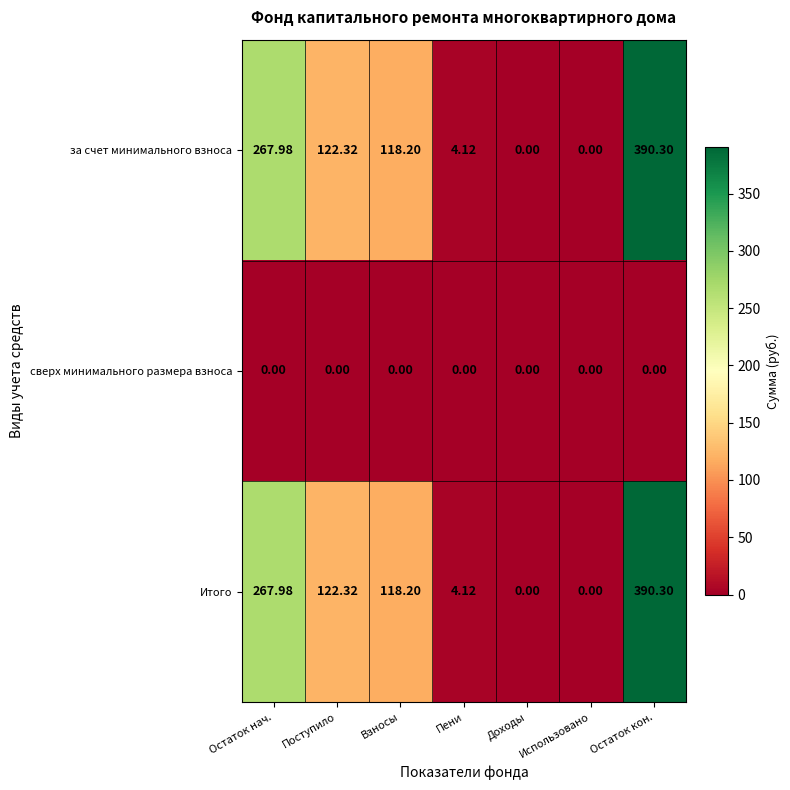

Where is Итого nearest to the value 195?

Поступило